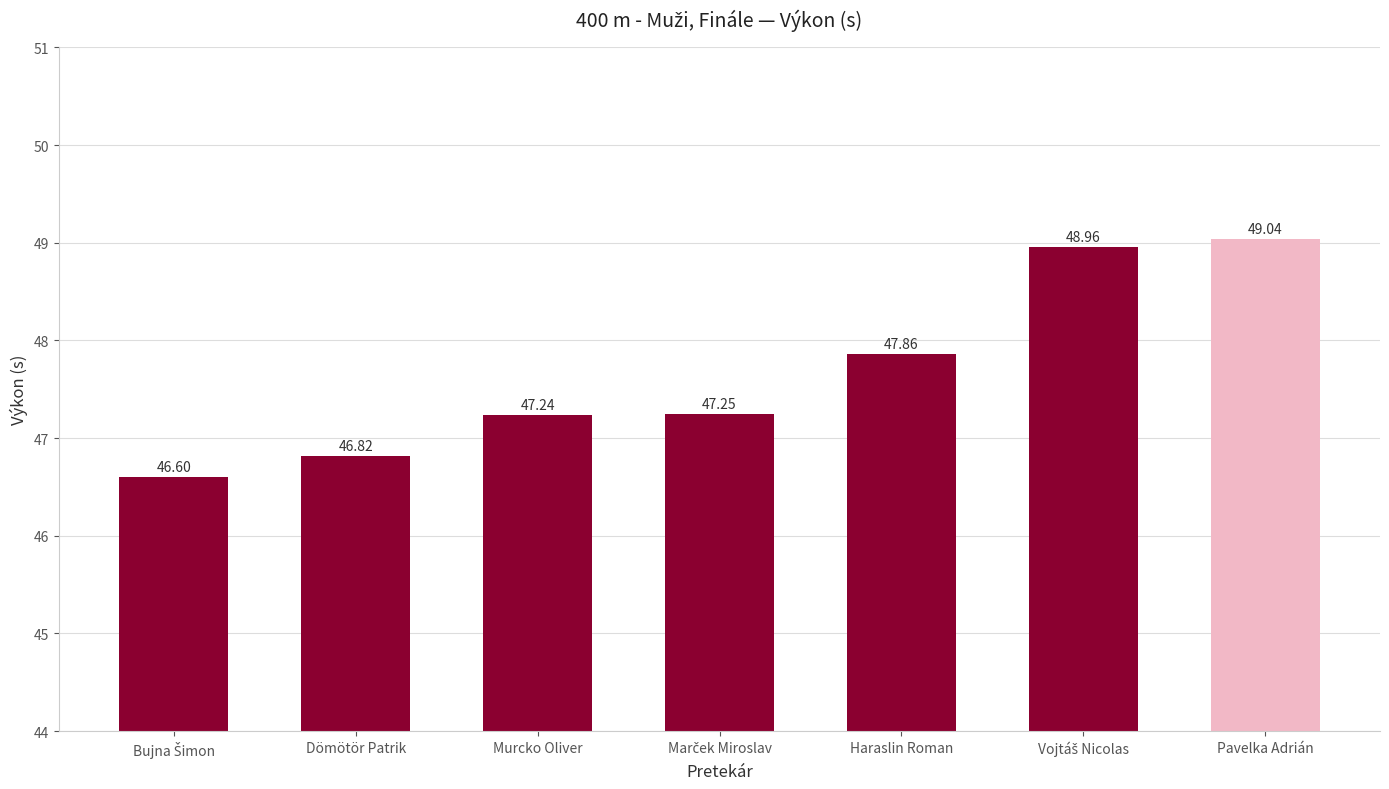

How many categories are shown in the chart?

7